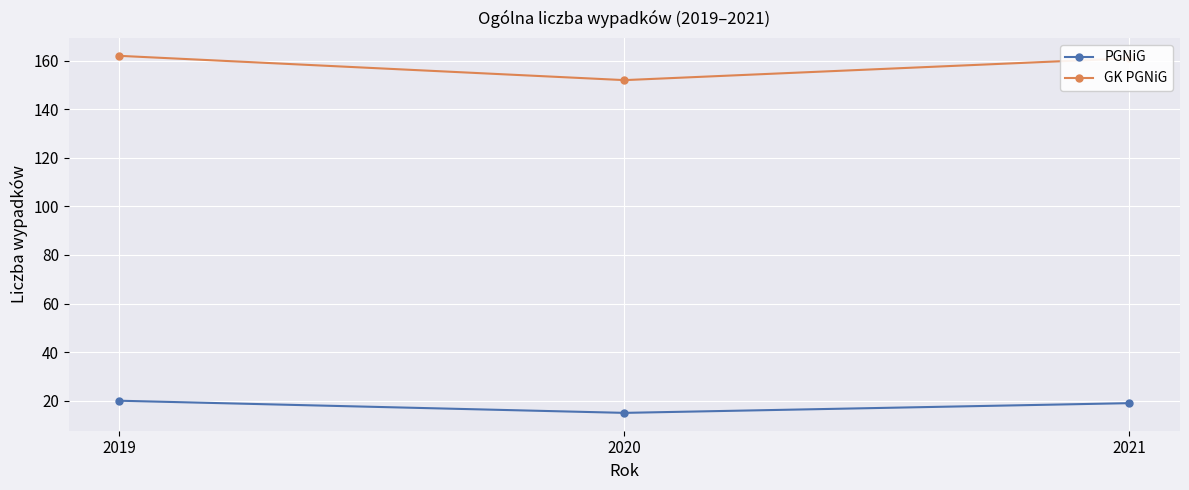

Which series has the widest spread of values?

GK PGNiG